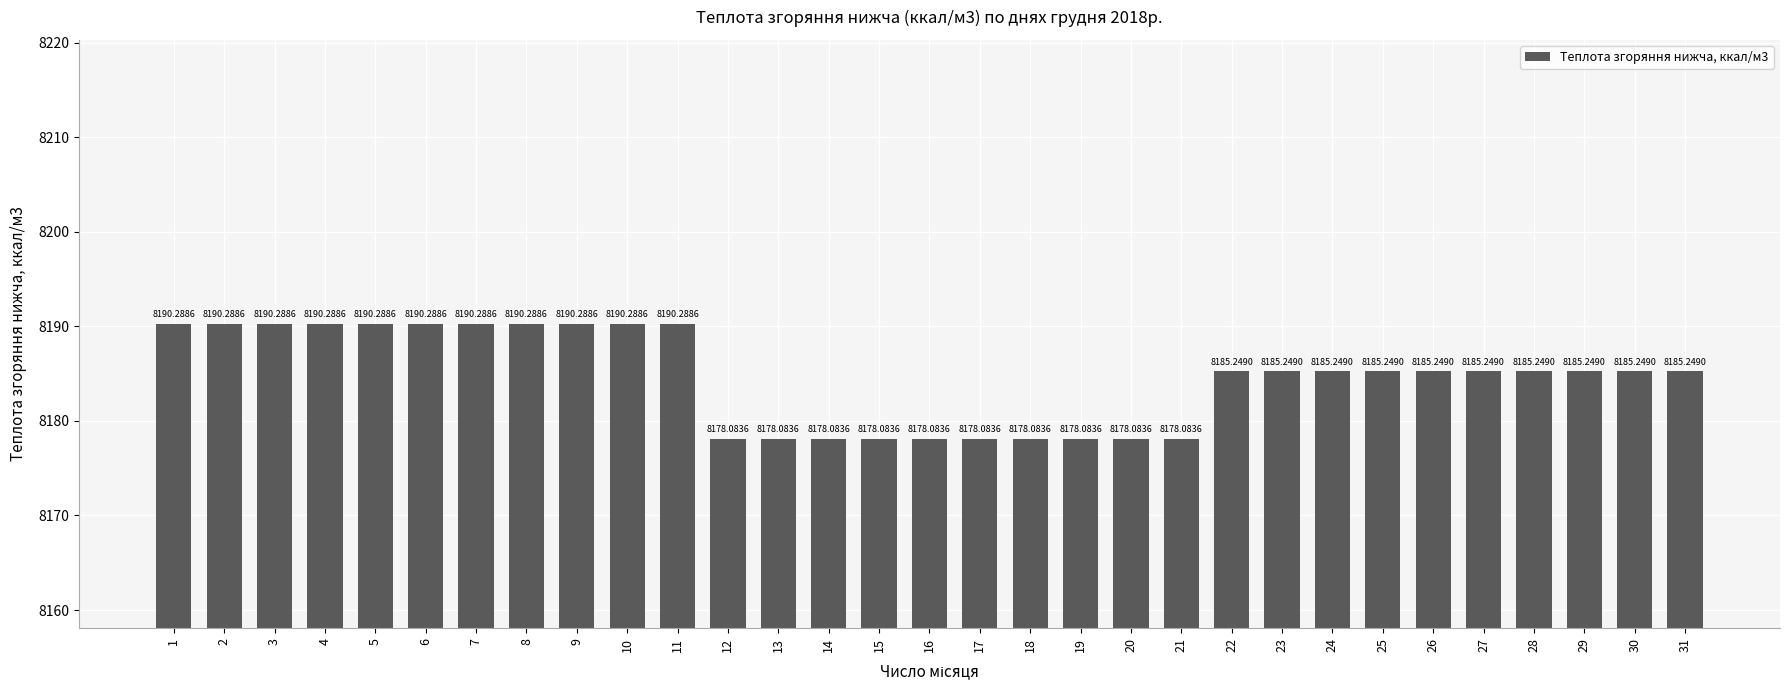

Approximately how many times larger is the value at 23 compared to 8?

1.0